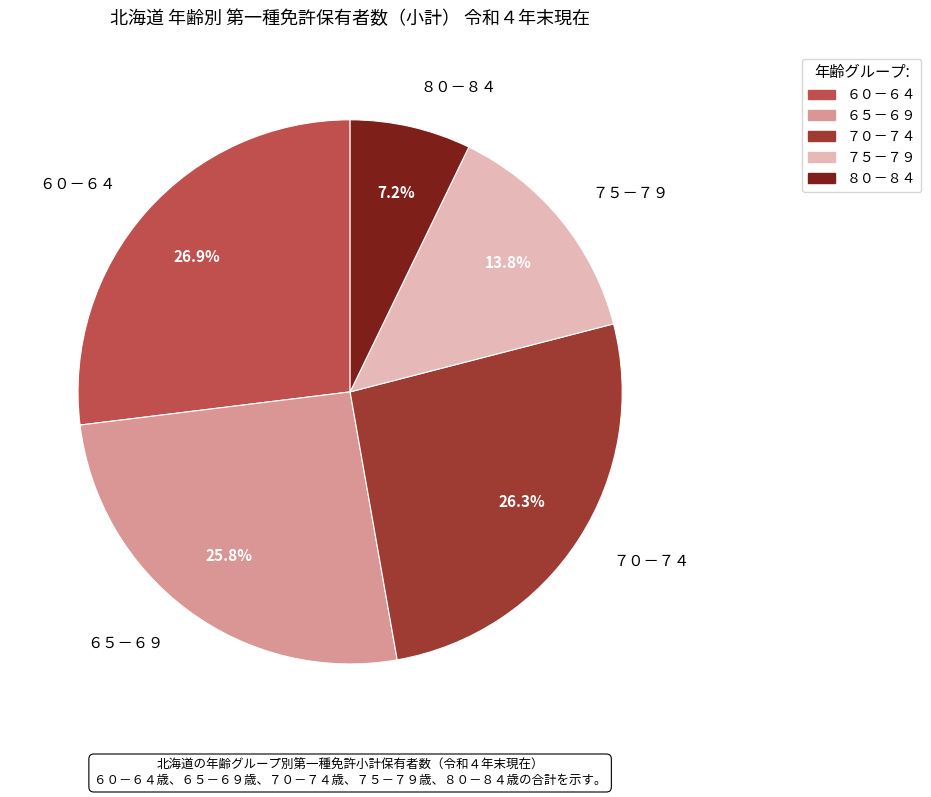

Approximately how many times larger is the value at ６５－６９ compared to ７５－７９?

1.9